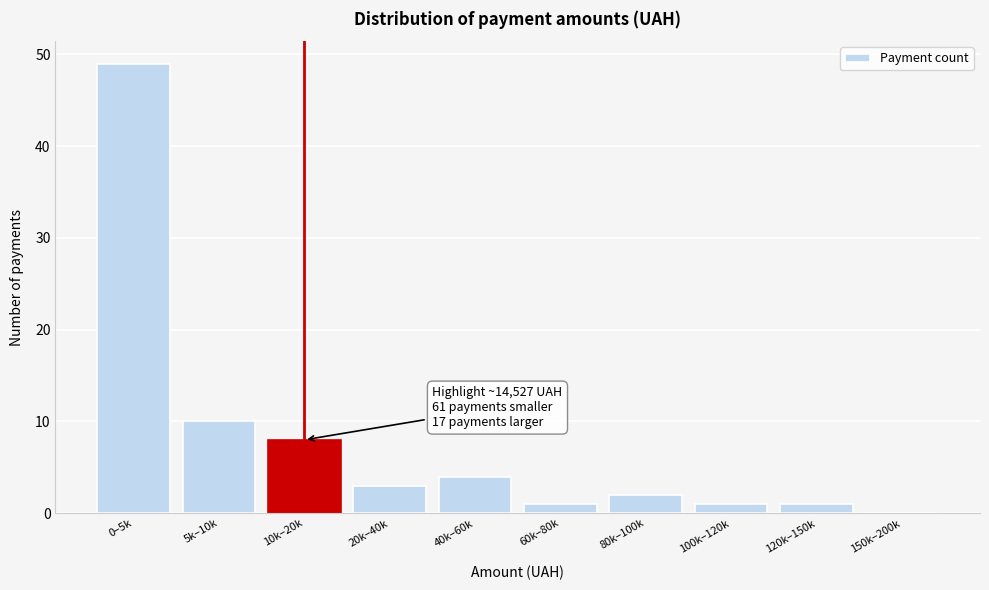

Reading right to left, extract all data points from this chart.

150k–200k=0	120k–150k=1	100k–120k=1	80k–100k=2	60k–80k=1	40k–60k=4	20k–40k=3	10k–20k=8	5k–10k=10	0–5k=49